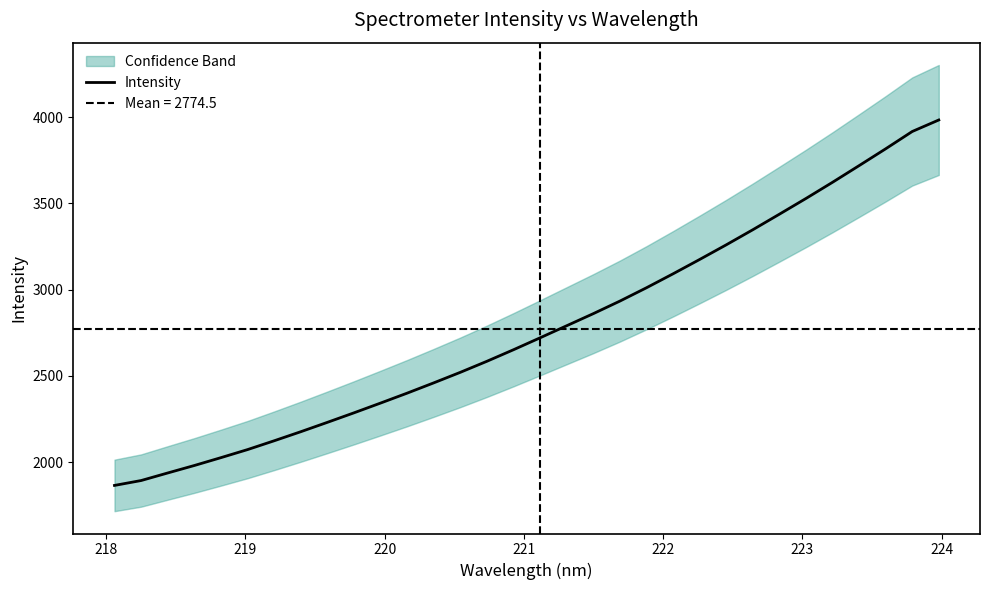

How many data points are less than 2721?

16